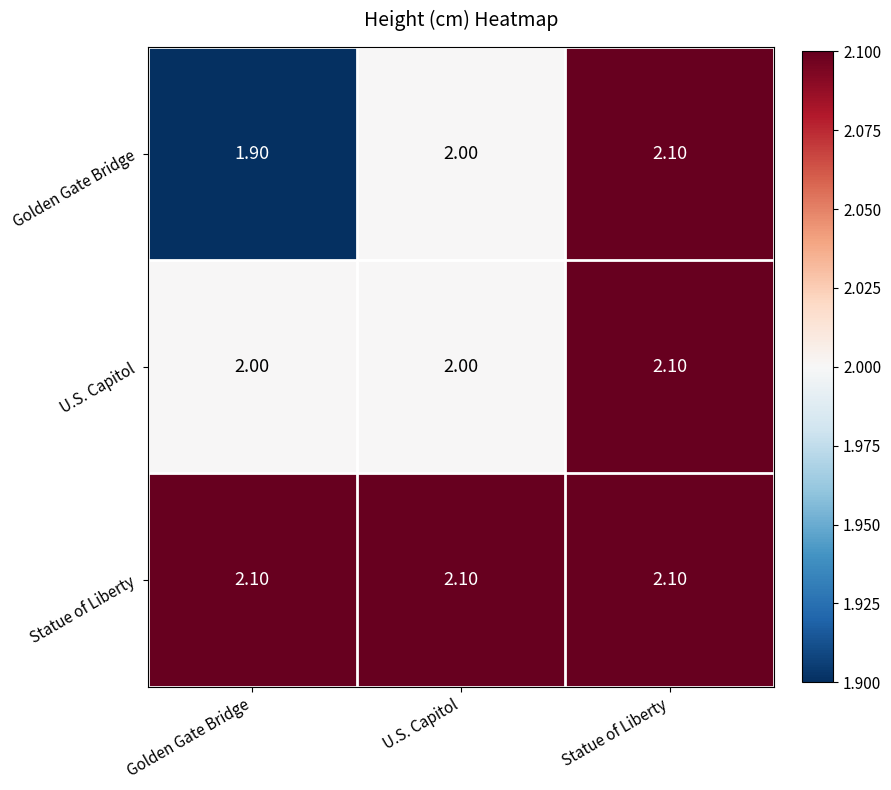

Which label corresponds to the smallest value in the chart?

Golden Gate Bridge